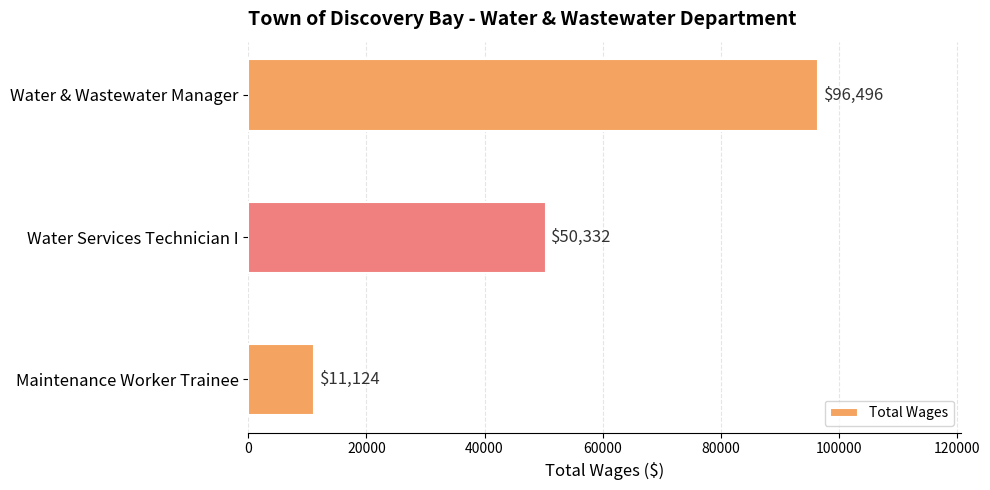

What is the label of the 2nd bar from the top?

Water Services Technician I